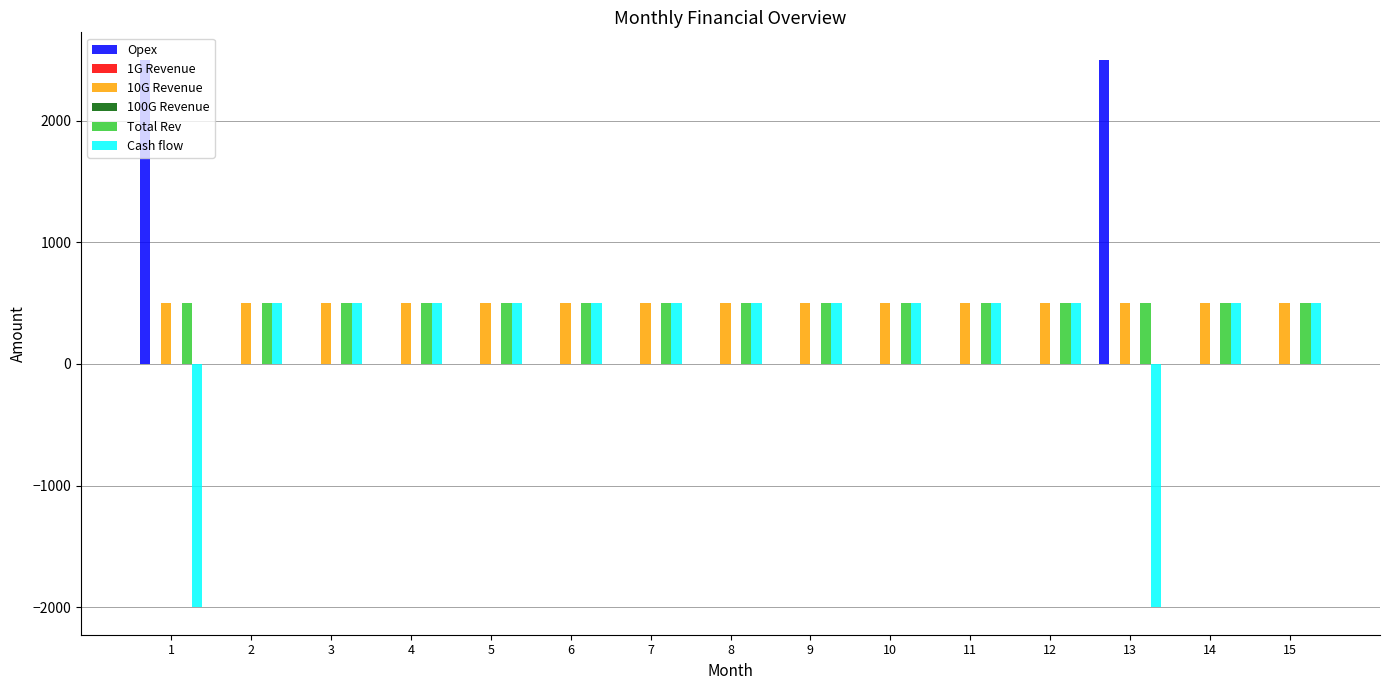

Is it true that 10G Revenue equals 500 at 15?

True